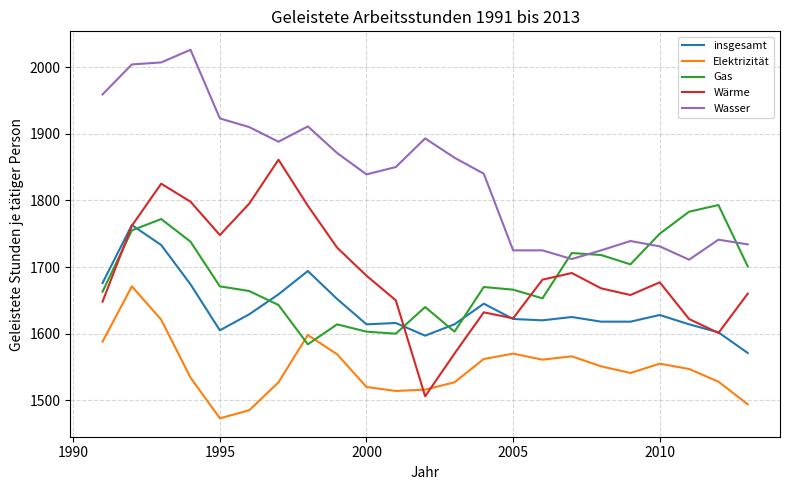

True or false: Elektrizität and Wasser intersect in this chart.

False